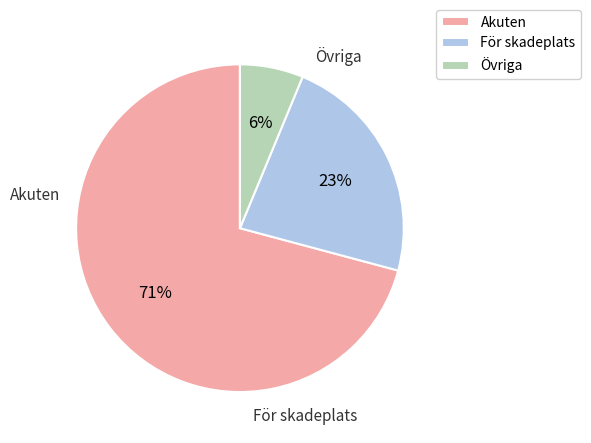

Which slice represents more than half of the pie?

Akuten